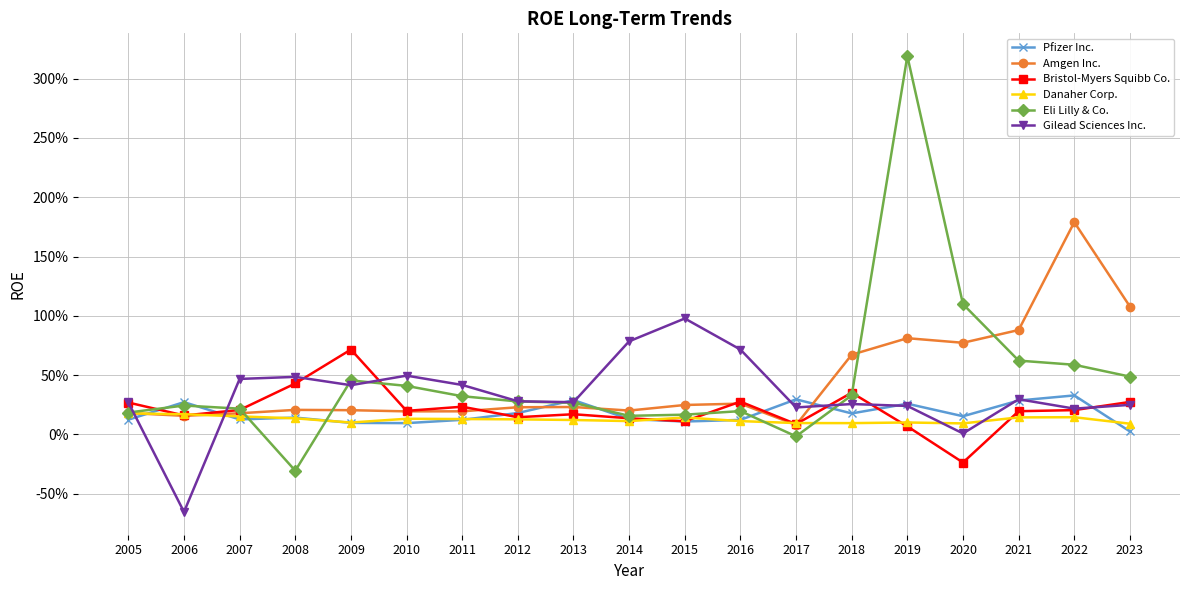

Is this an area chart (filled region under the line)?

No